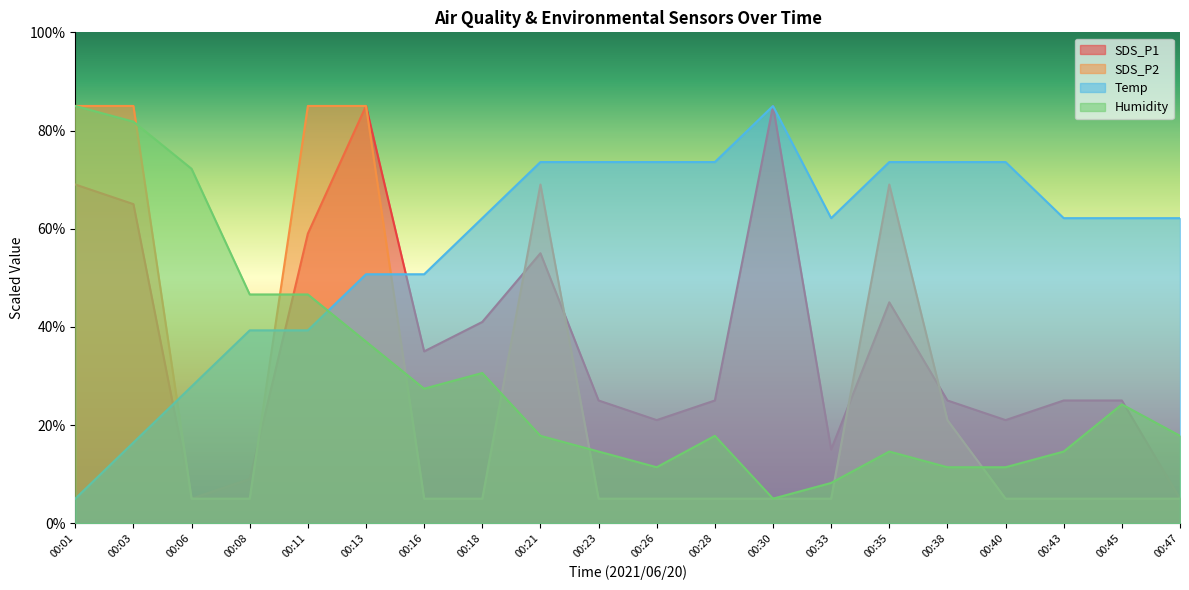

What is the difference between the highest and lowest values at 00:30?

80.0